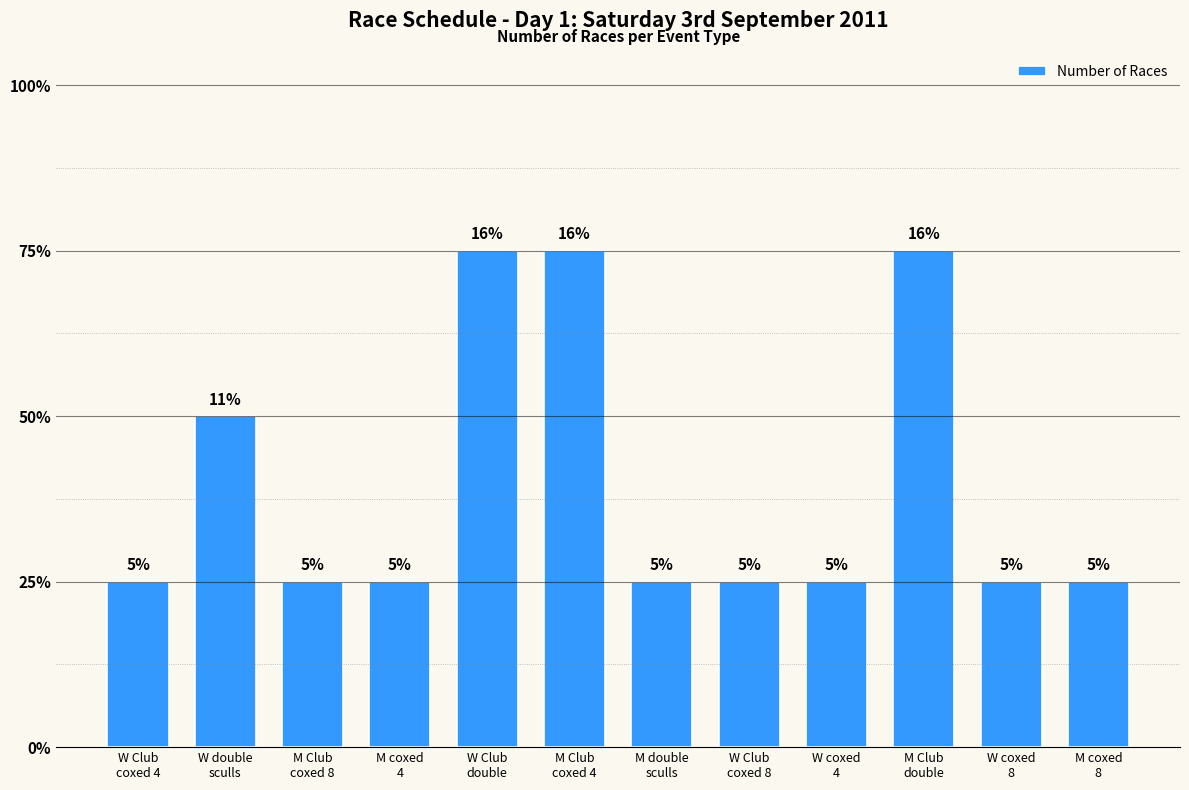

List the labels in order of value, largest first.

W Club
double, M Club
coxed 4, M Club
double, W double
sculls, W Club
coxed 4, M Club
coxed 8, M coxed
4, M double
sculls, W Club
coxed 8, W coxed
4, W coxed
8, M coxed
8